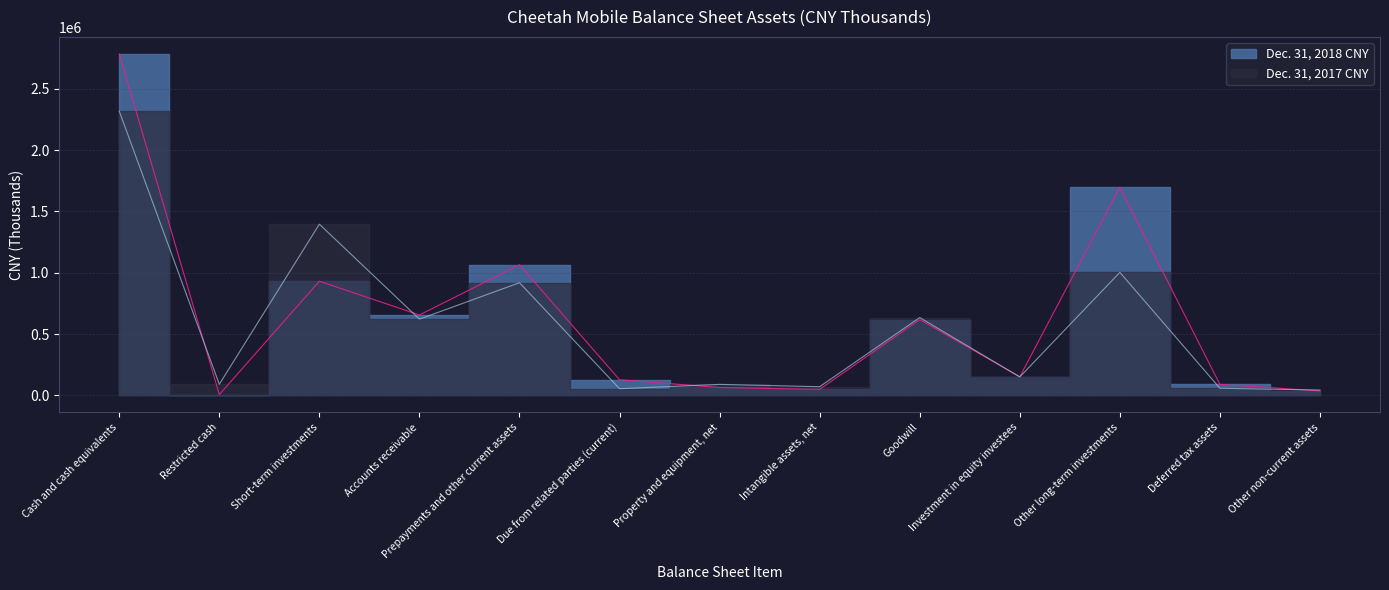

At which category does Dec. 31, 2018 CNY reach its first local peak?

Short-term investments